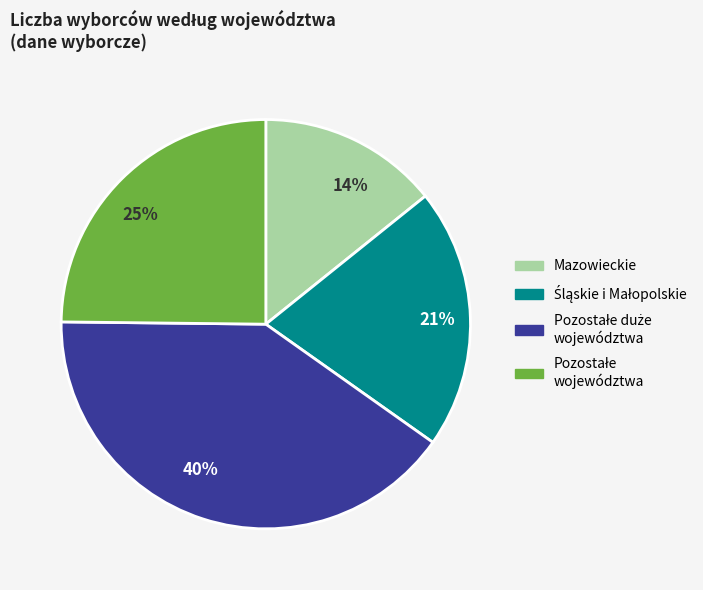

True or false: 25% accounts for 25% of the total.

True